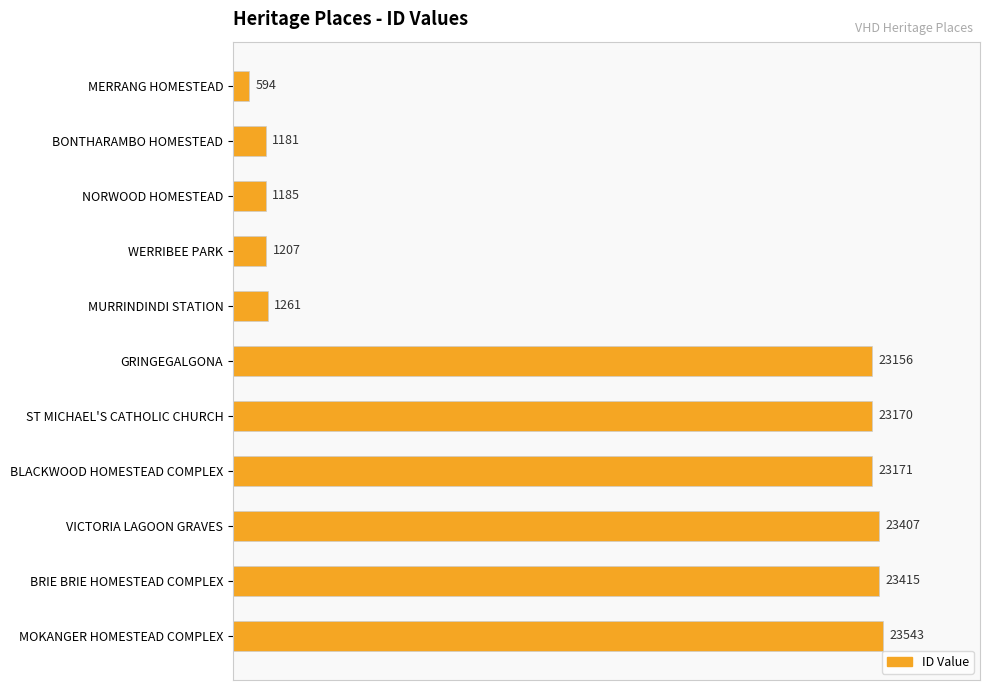

Are the bars grouped side by side (vs. stacked)?

No